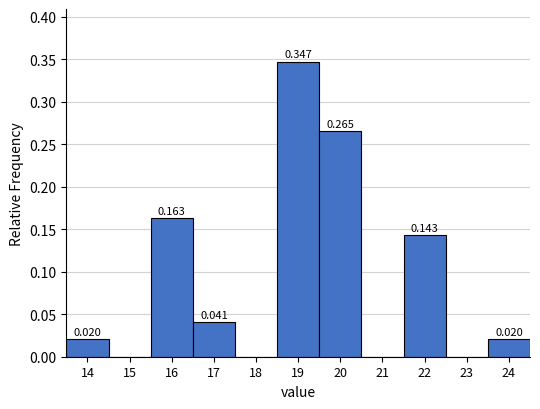

Which range on the x-axis has the tallest bar?

18.5 to 19.5